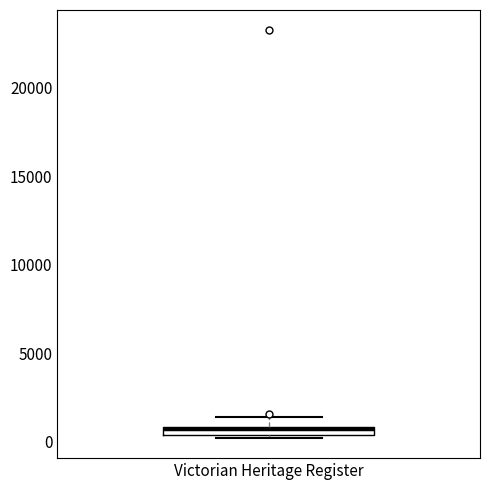

Where is the upper edge of the box for Victorian Heritage Register on the y-axis? The values are not printed on the chart, so give them approximately, as read against the axis.

1000